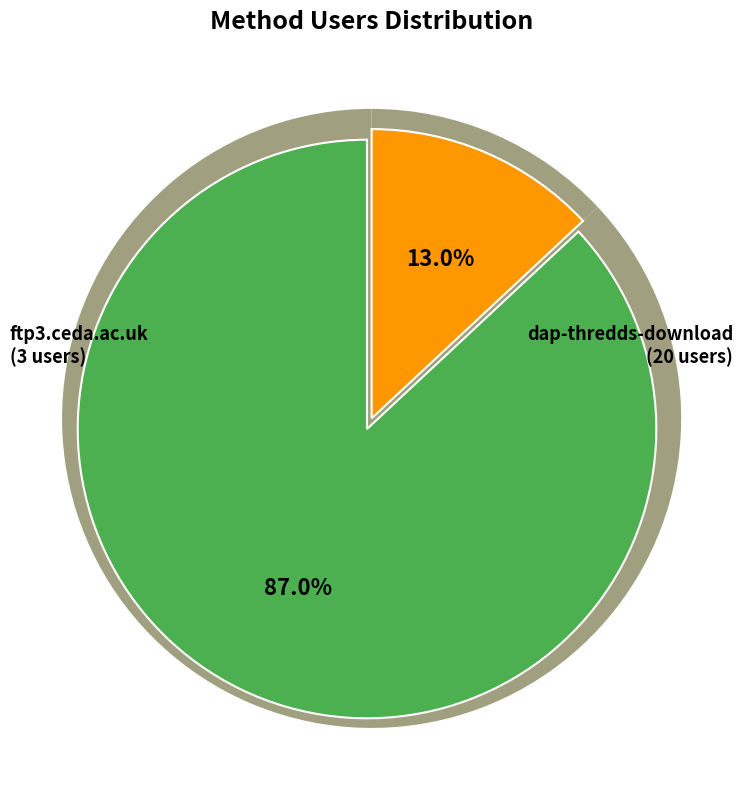

Is the sum of dap-thredds-download and ftp3.ceda.ac.uk greater than half?

Yes